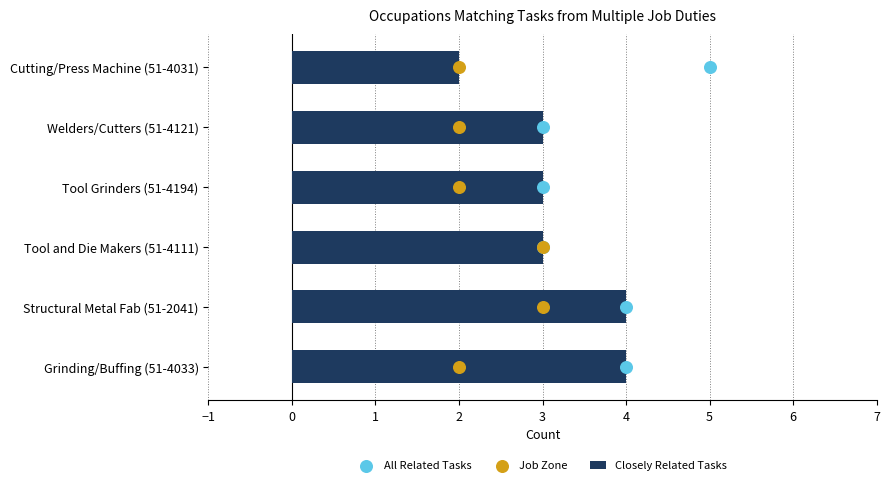

What are all the series names shown in the legend?

Closely Related Tasks, All Related Tasks, Job Zone